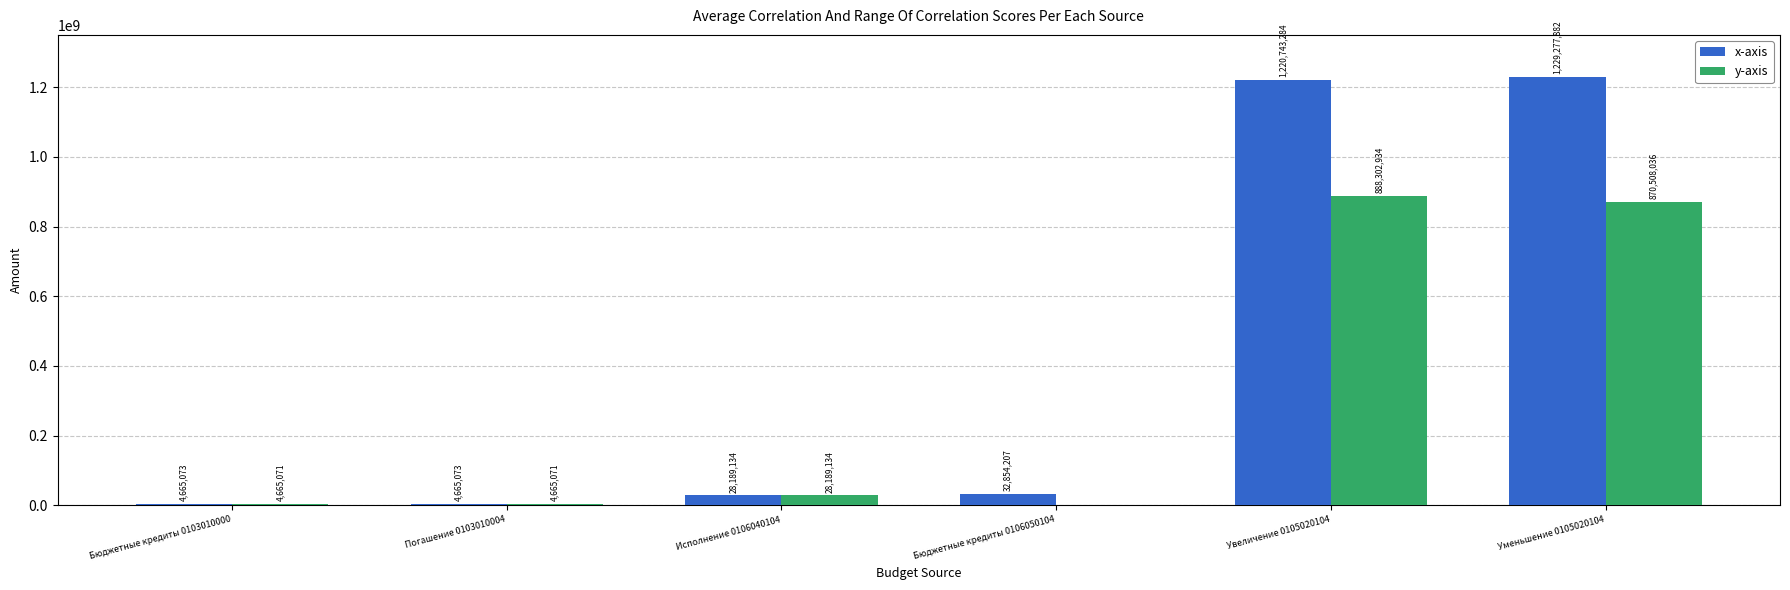

What value does the x-axis series have at Бюджетные кредиты 0106050104?

32854207.0